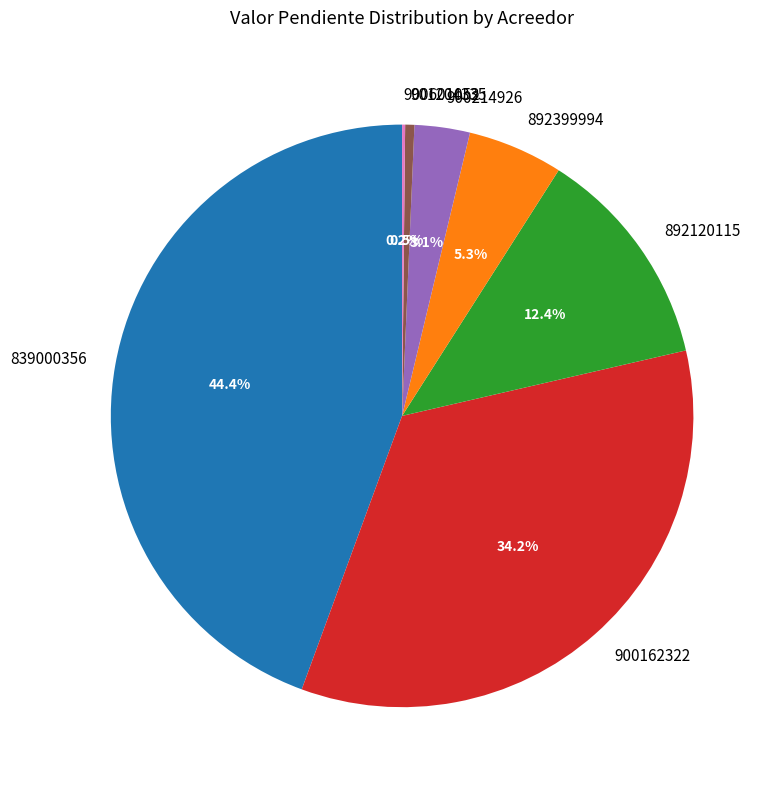

To the nearest percent, what is the difference between the 901204335 and 900214926 slice percentages?

3%